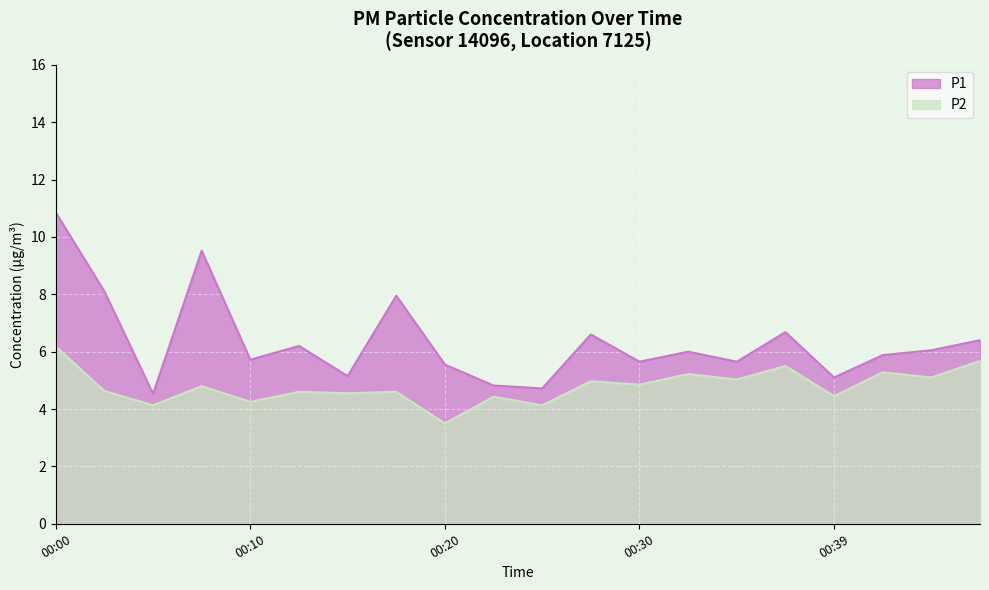

At how many categories does at least one series exceed 4?

20